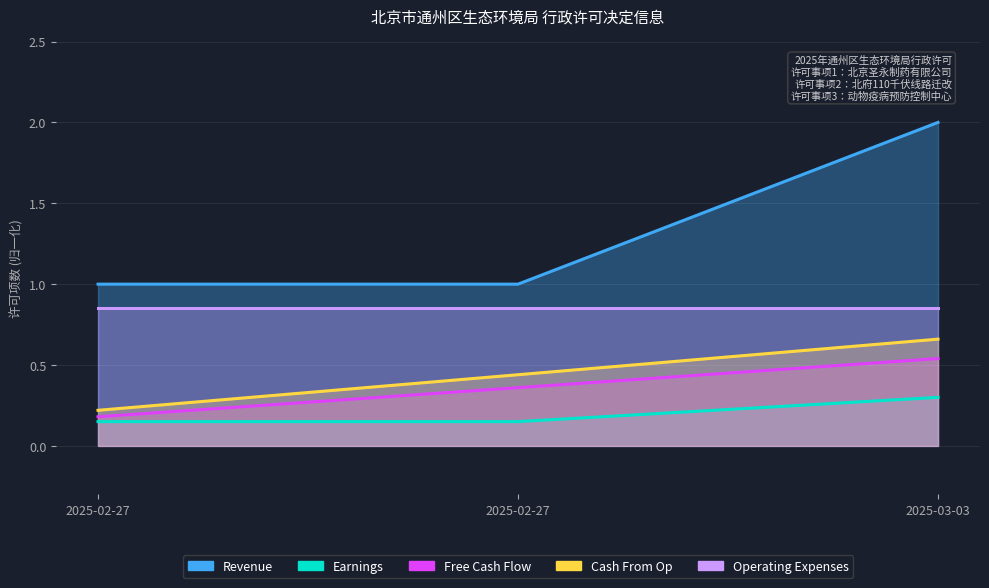

Between 2025-02-27 and 2025-02-27, which series saw the biggest shift?

Free Cash Flow